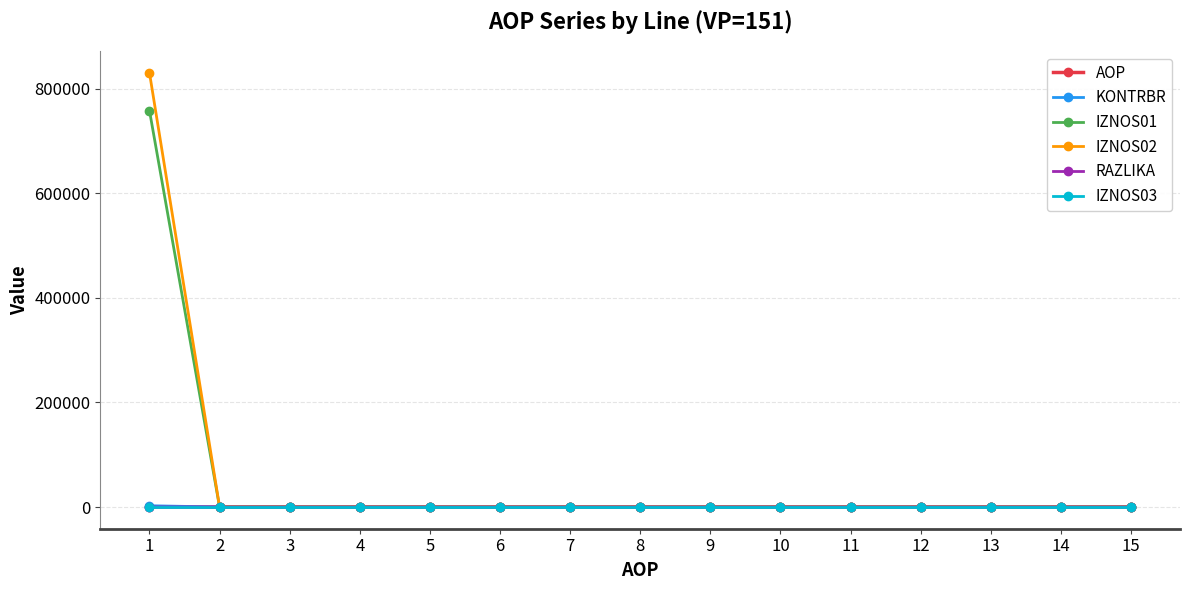

Which series has the widest spread of values?

IZNOS02